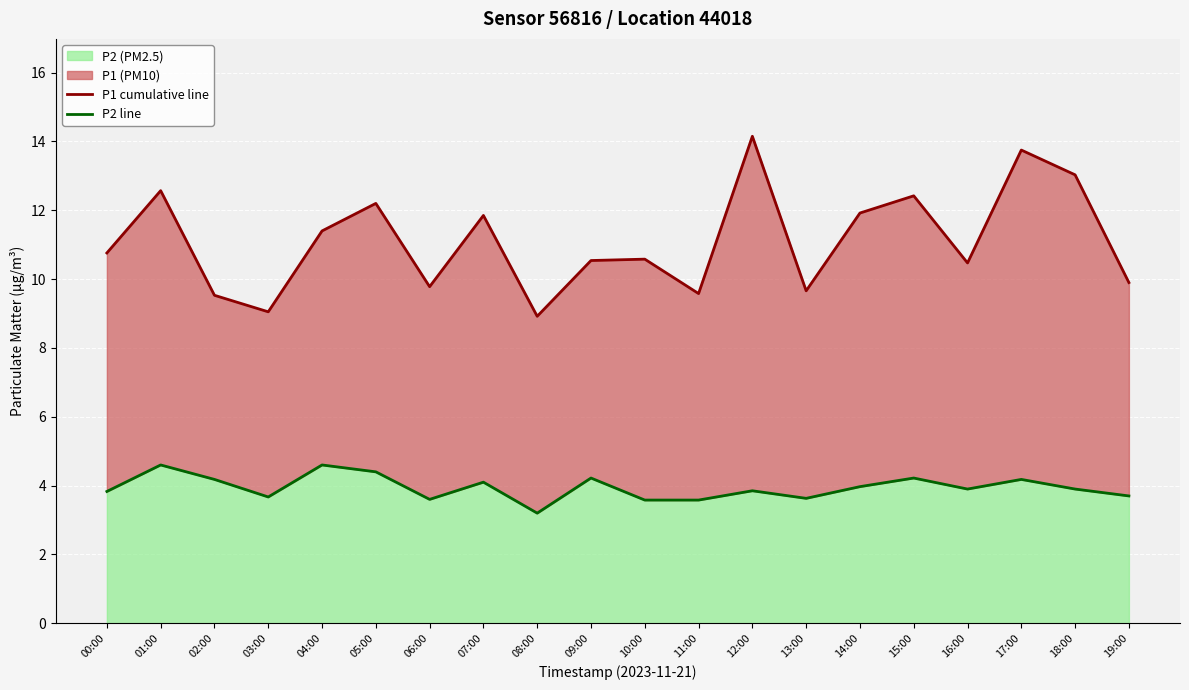

How many values in the P1 cumulative line series exceed 10?

13